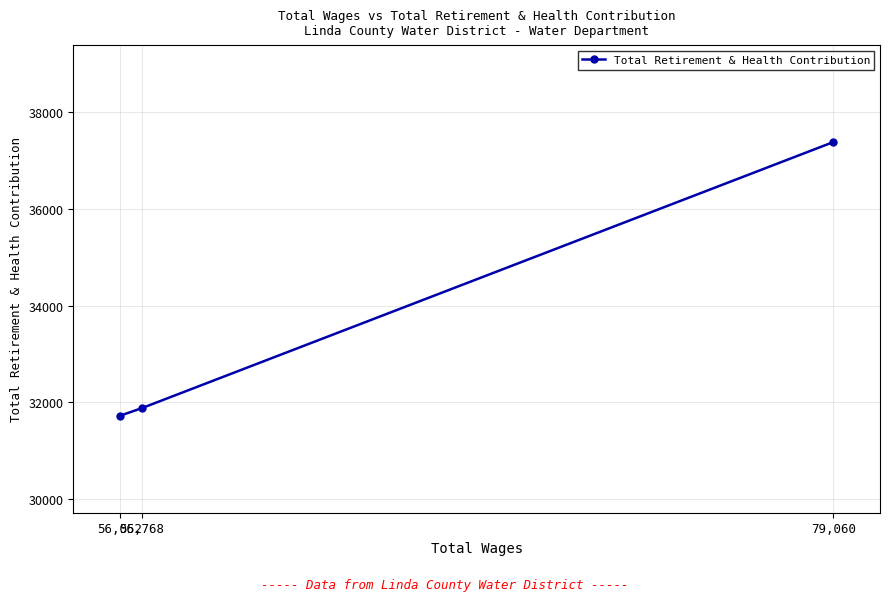

Count the number of values greater than 31884.

1